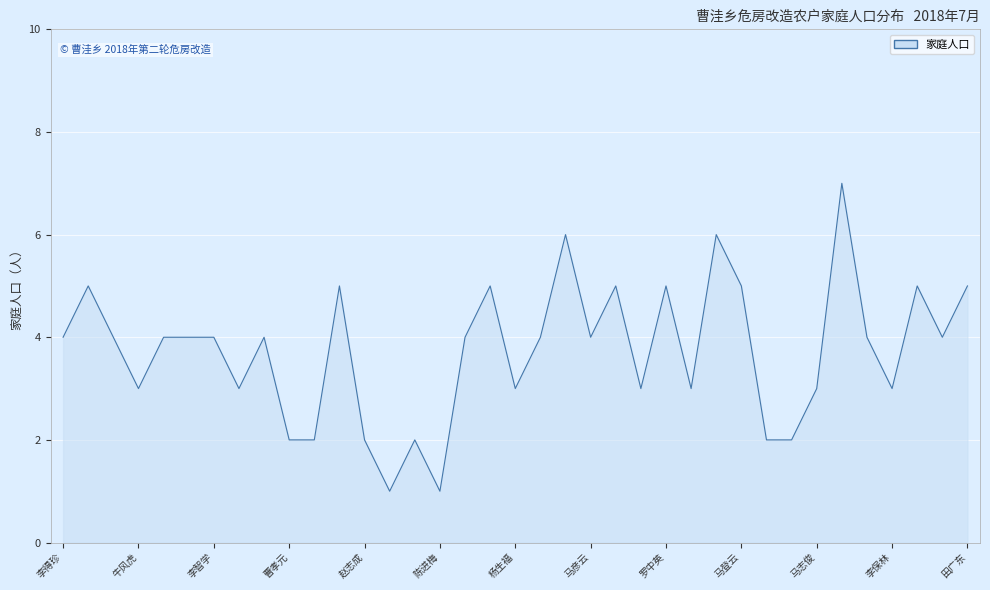

What is the maximum value shown in the chart?

7